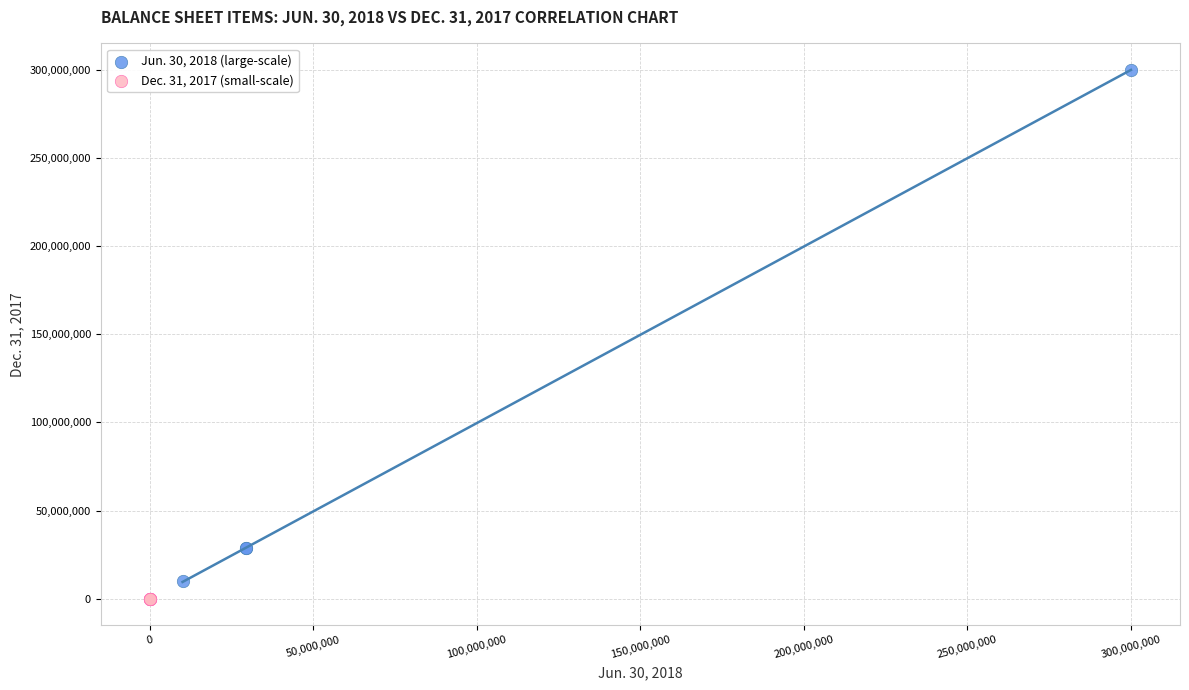

Which series has the widest spread of Y values?

Jun. 30, 2018 (large-scale)